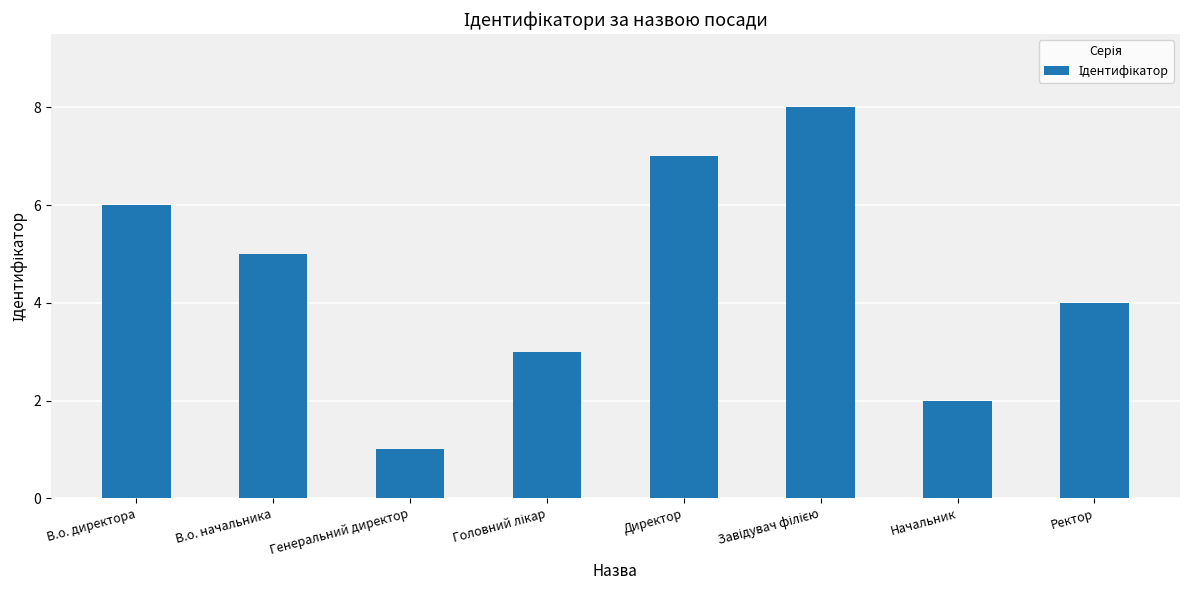

Reading left to right, what are all the values shown in this chart?

6	5	1	3	7	8	2	4